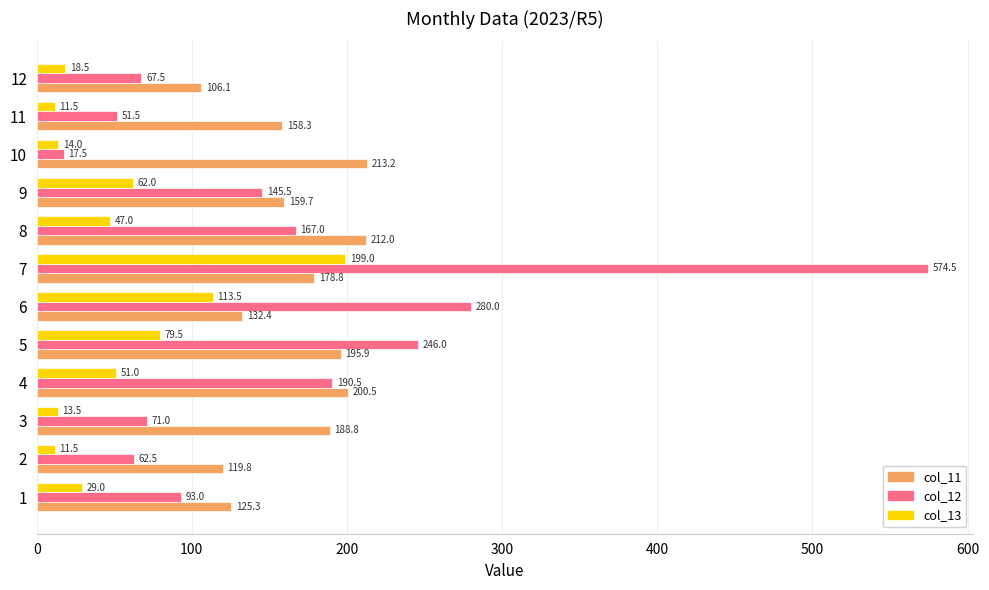

The value of col_13 at 10 is 14.0. True or false?

True